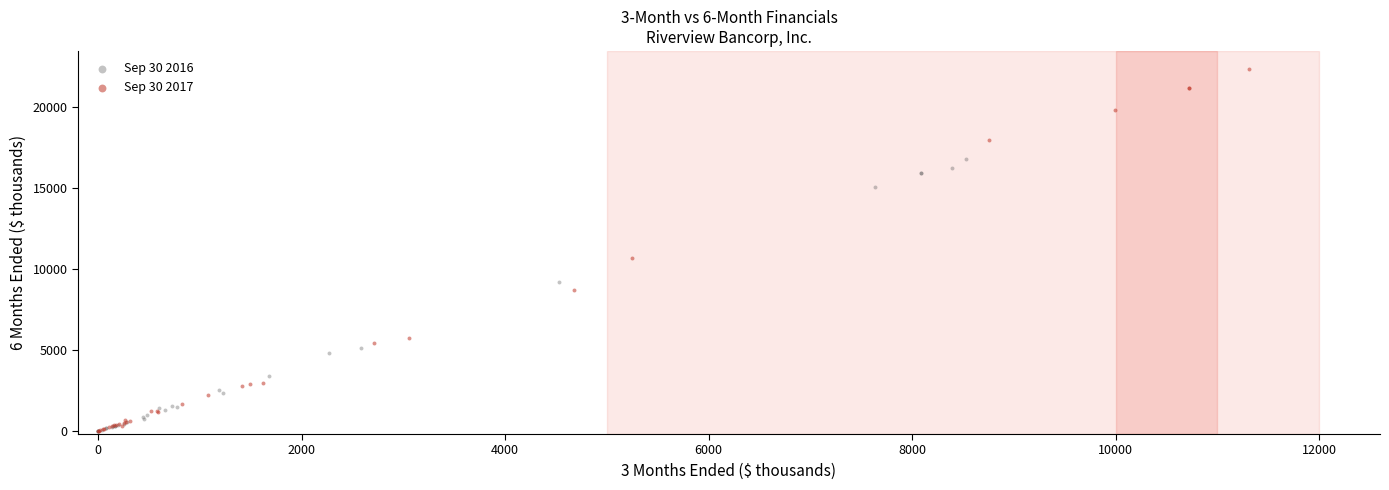

Which series contains the highest Y value?

Sep 30 2017